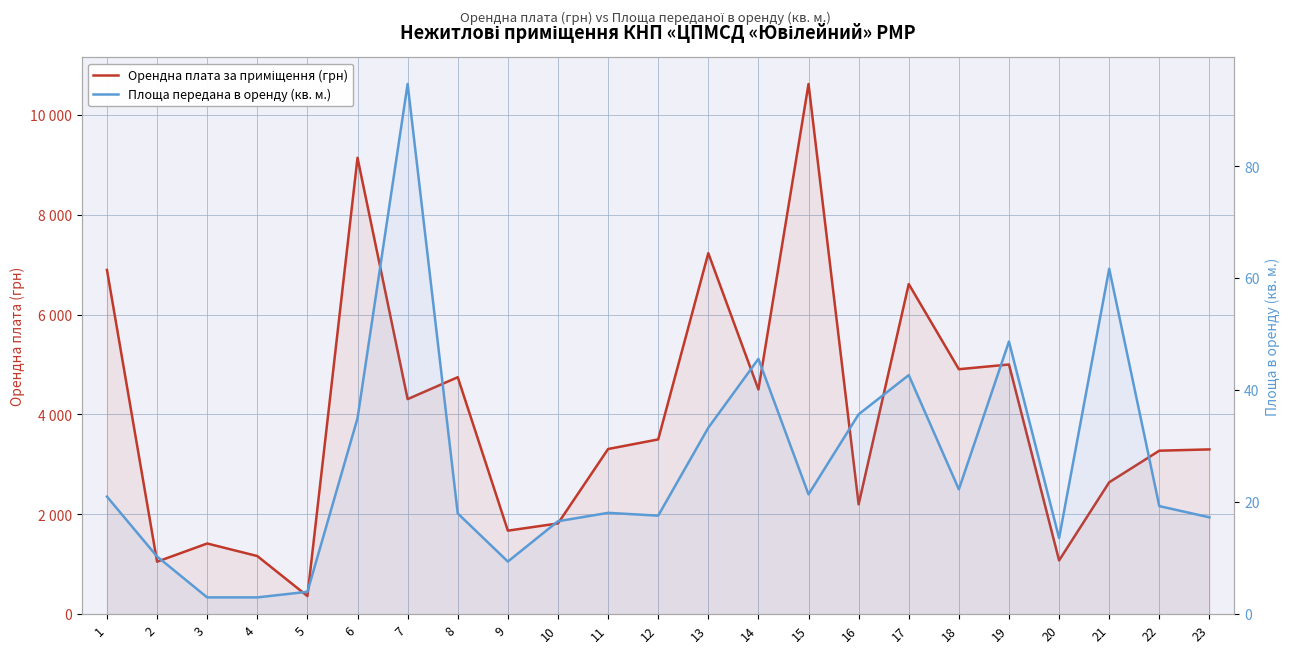

The Площа передана в оренду (кв. м.) series shows 12.2 at 16. True or false?

False